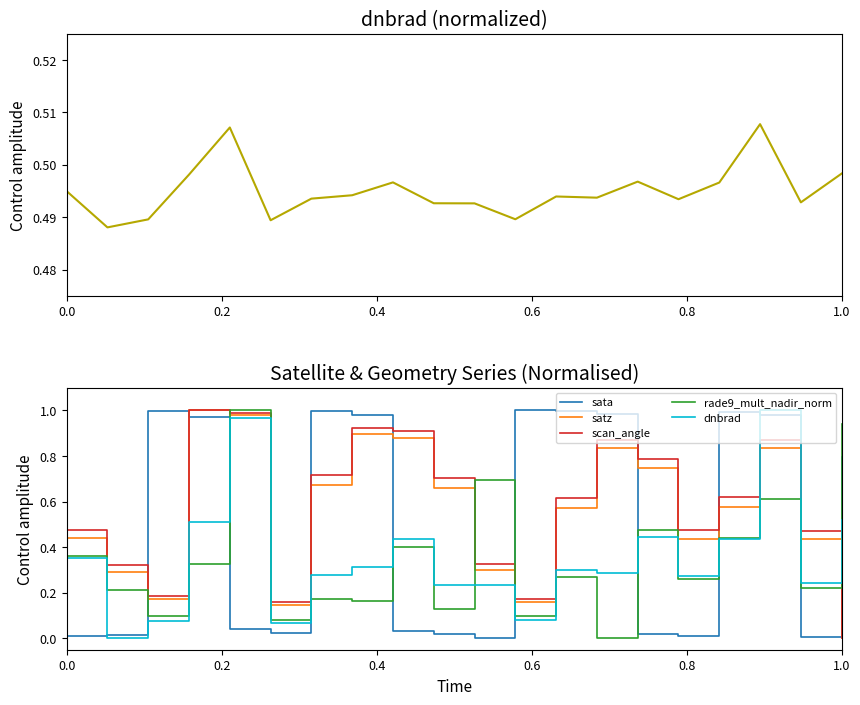

Is the value of rade9_mult_nadir_norm at 13 greater than the value of satz at 19?

No